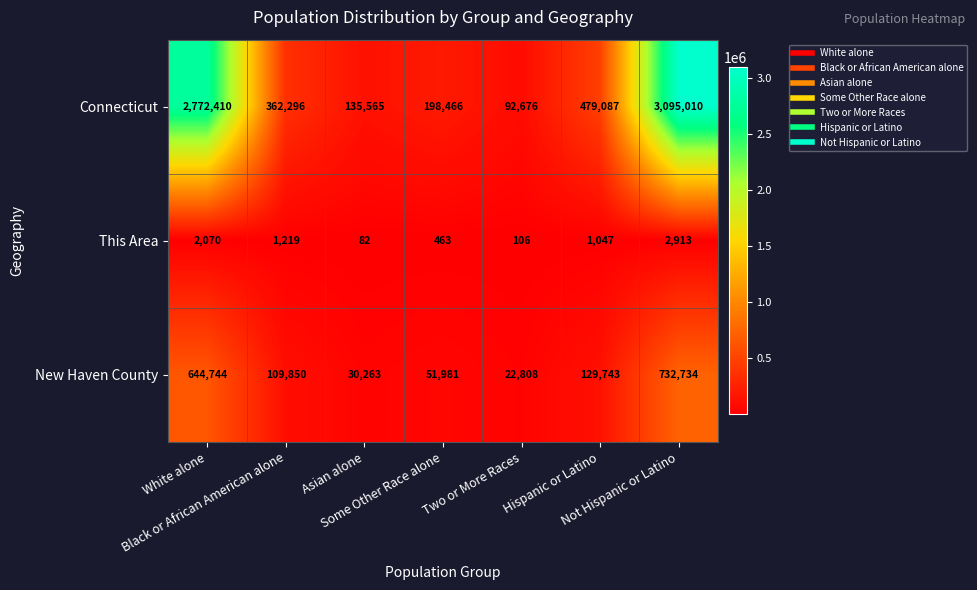

List the series in order of their overall mean, highest first.

Connecticut, New Haven County, This Area